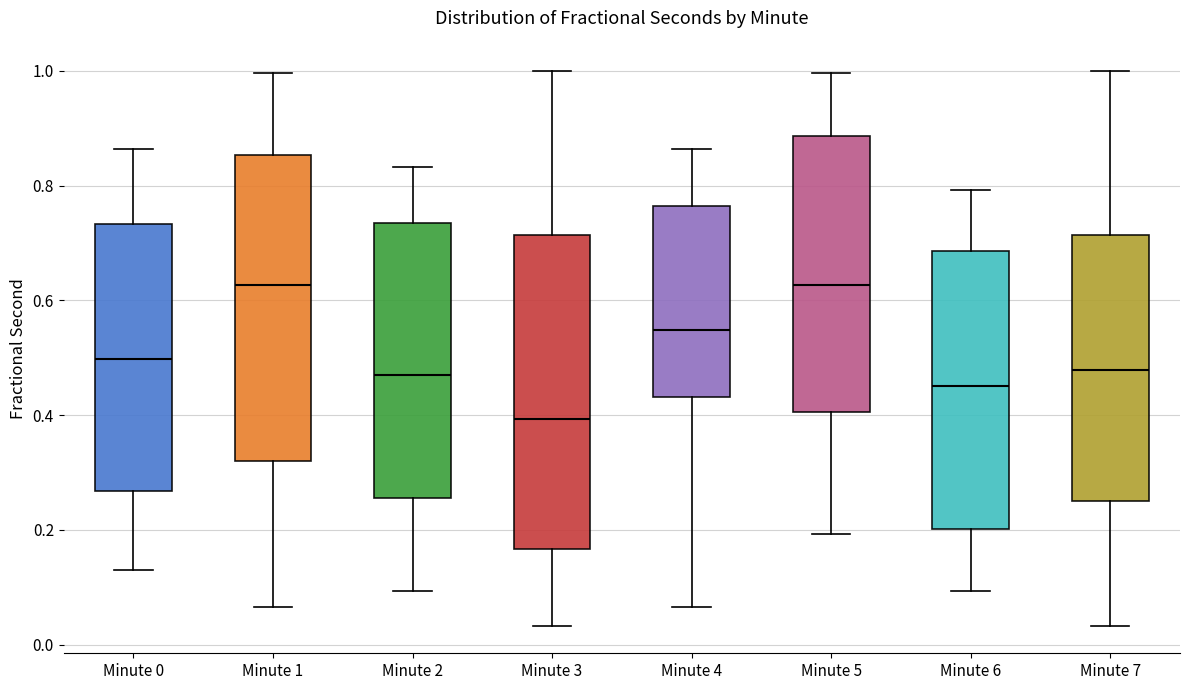

Reading left to right, read every box against the y-axis: the position of its median line, the range the box covers, and the ends of its whiskers. The values are not printed on the chart, so give them approximately, as read against the axis.

Minute 0: median 0.50, box 0.26 to 0.74, whiskers 0.12 to 0.86
Minute 1: median 0.62, box 0.32 to 0.86, whiskers 0.06 to 1.00
Minute 2: median 0.46, box 0.26 to 0.74, whiskers 0.10 to 0.84
Minute 3: median 0.40, box 0.16 to 0.72, whiskers 0.04 to 1.00
Minute 4: median 0.54, box 0.44 to 0.76, whiskers 0.06 to 0.86
Minute 5: median 0.62, box 0.40 to 0.88, whiskers 0.20 to 1.00
Minute 6: median 0.46, box 0.20 to 0.68, whiskers 0.10 to 0.80
Minute 7: median 0.48, box 0.26 to 0.72, whiskers 0.04 to 1.00